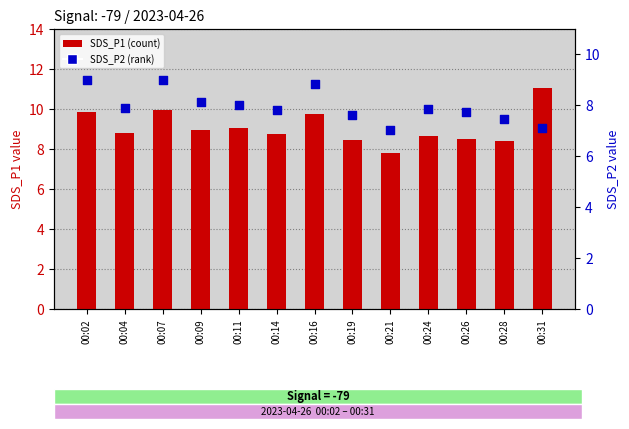

Which series contains the highest Y value?

SDS_P1